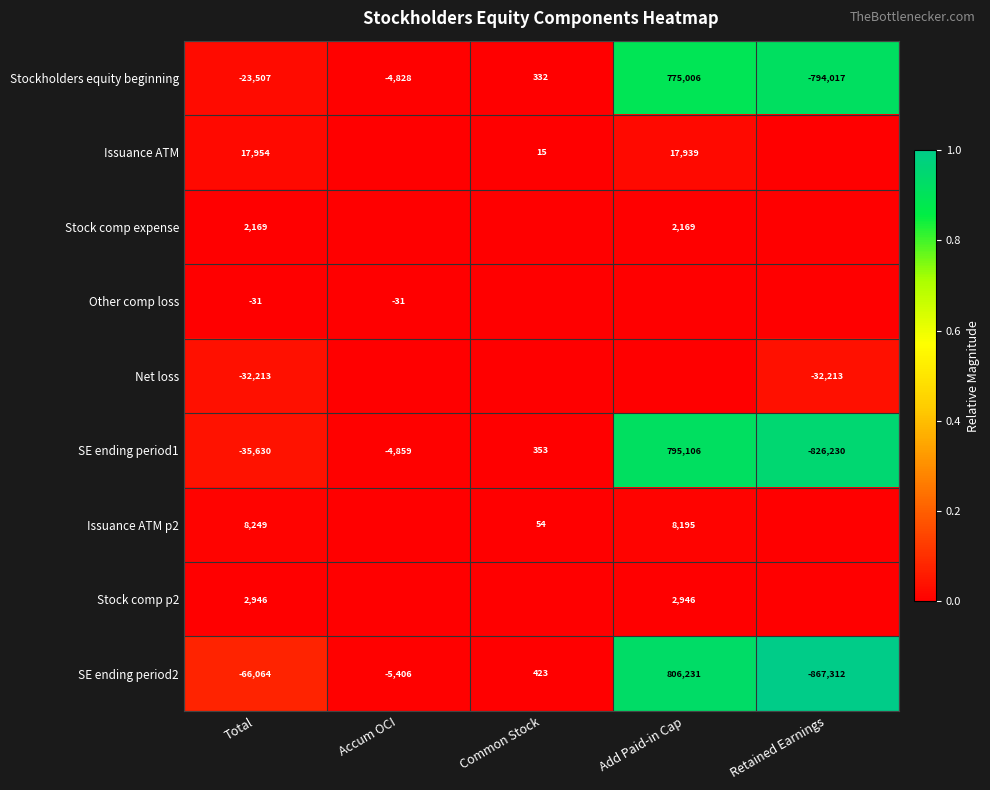

Where does the Stockholders equity beginning series first go above -4828?

Common Stock